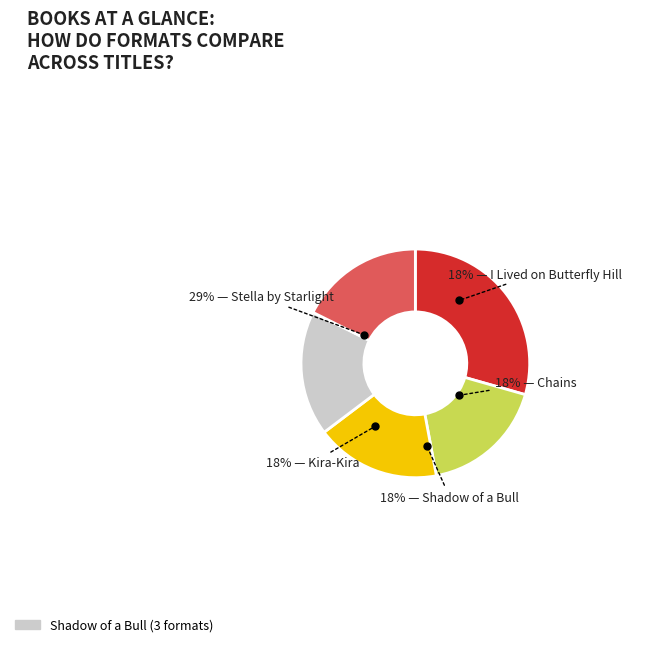

Count the number of slices in the pie.

5